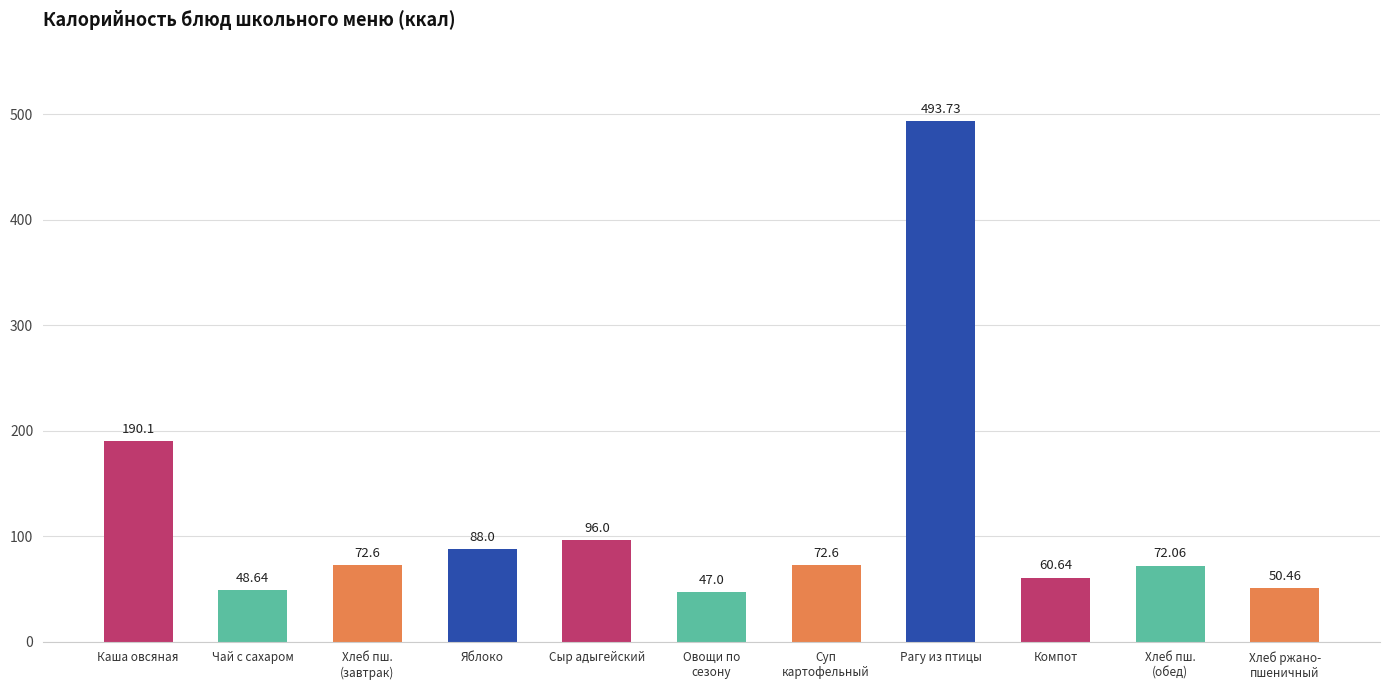

Does the chart contain any negative values?

No